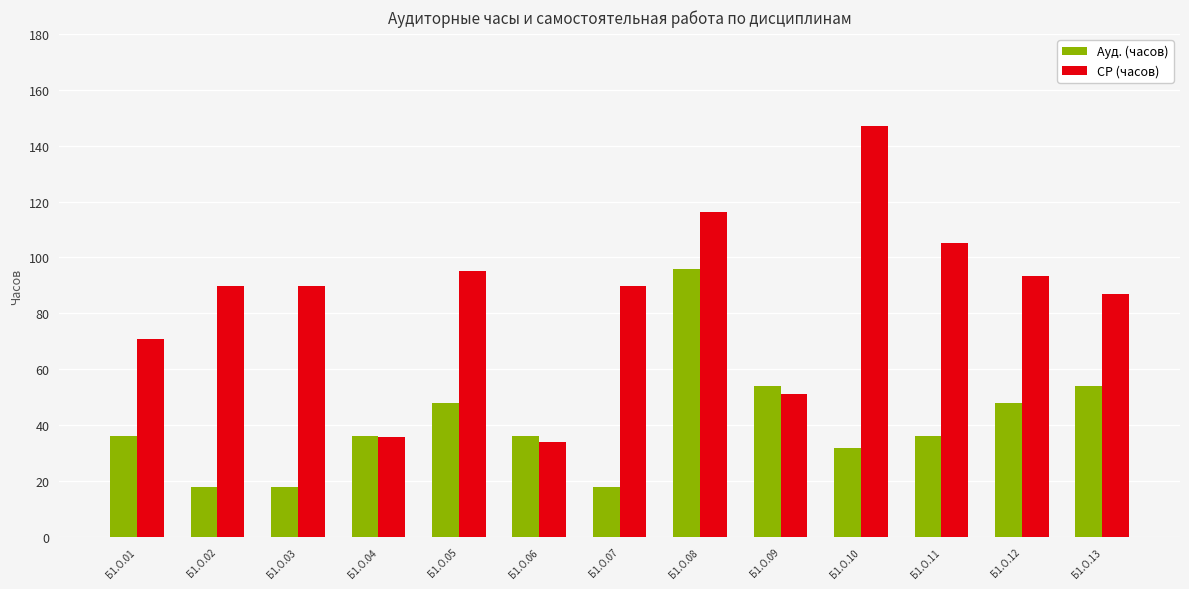

What are all the series names shown in the legend?

Ауд. (часов), СР (часов)